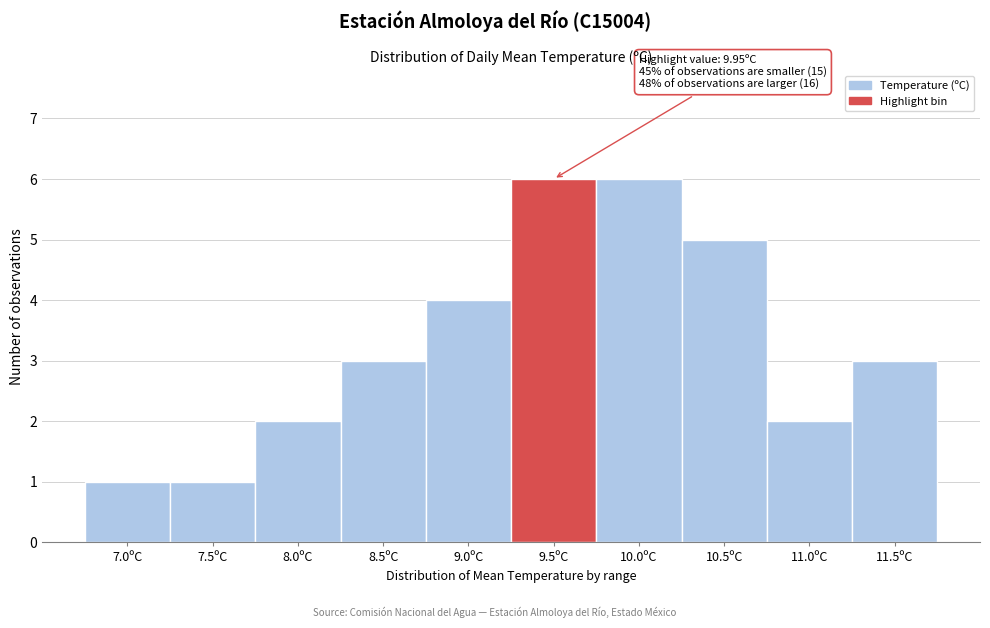

Reading left to right, list all the values displayed in this chart.

1	1	2	3	4	6	6	5	2	3